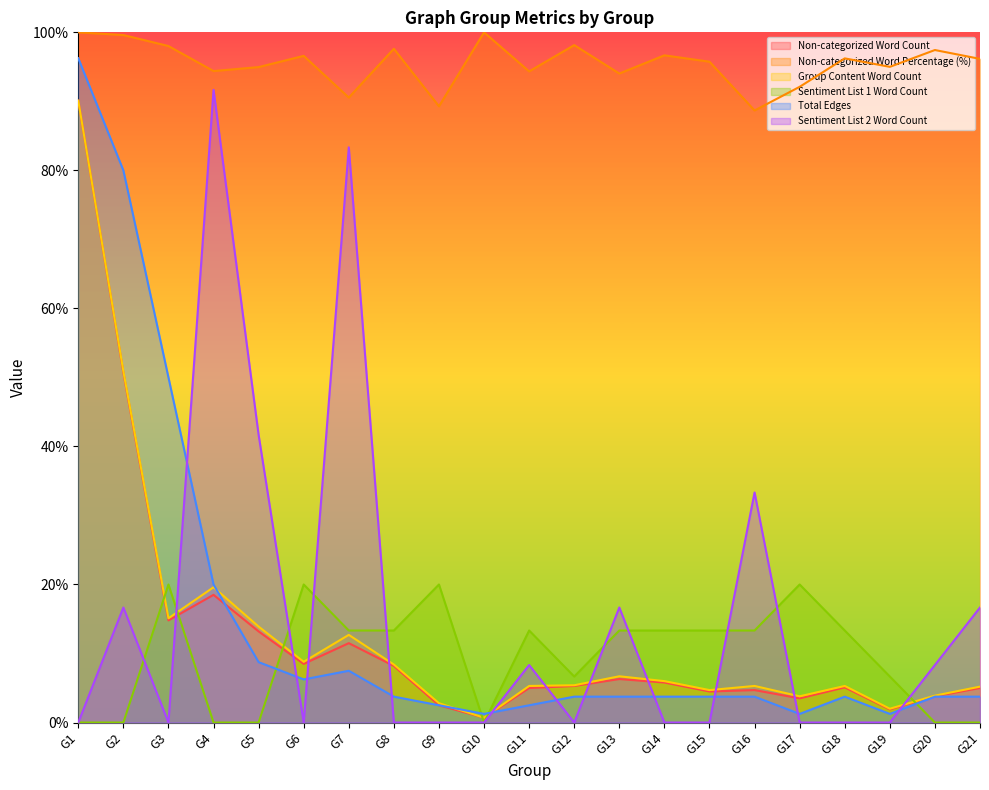

Where is the first local maximum for Total Edges?

G7